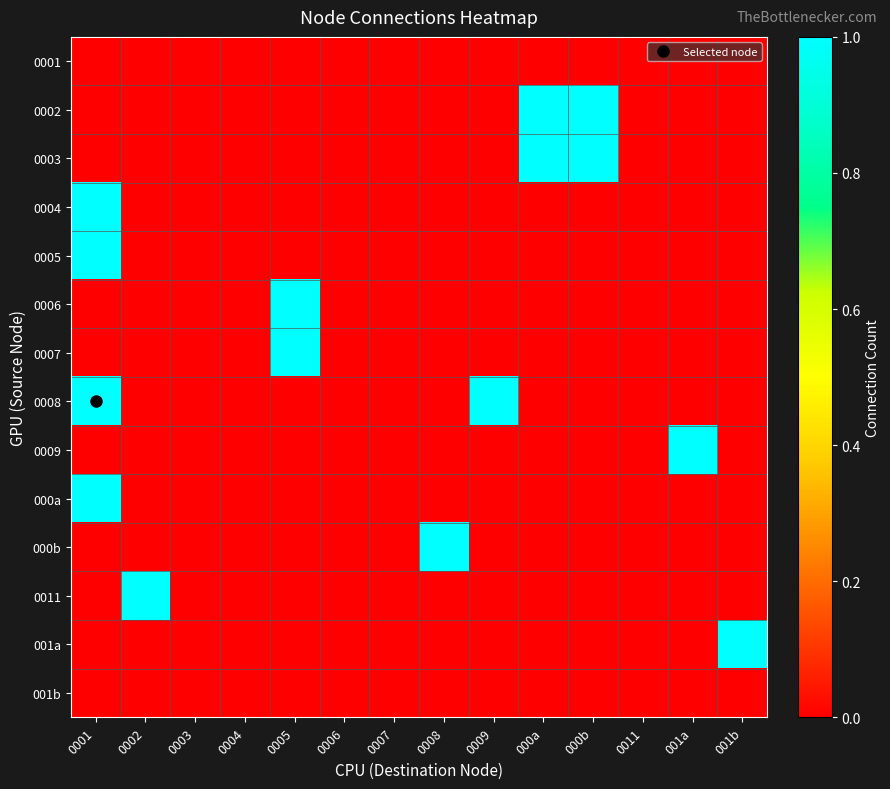

Reading right to left, what are all the values shown in this chart?

0001: 001b=0	001a=0	0011=0	000b=0	000a=0	0009=0	0008=0	0007=0	0006=0	0005=0	0004=0	0003=0	0002=0	0001=0
0002: 001b=0	001a=0	0011=0	000b=1	000a=1	0009=0	0008=0	0007=0	0006=0	0005=0	0004=0	0003=0	0002=0	0001=0
0003: 001b=0	001a=0	0011=0	000b=1	000a=1	0009=0	0008=0	0007=0	0006=0	0005=0	0004=0	0003=0	0002=0	0001=0
0004: 001b=0	001a=0	0011=0	000b=0	000a=0	0009=0	0008=0	0007=0	0006=0	0005=0	0004=0	0003=0	0002=0	0001=1
0005: 001b=0	001a=0	0011=0	000b=0	000a=0	0009=0	0008=0	0007=0	0006=0	0005=0	0004=0	0003=0	0002=0	0001=1
0006: 001b=0	001a=0	0011=0	000b=0	000a=0	0009=0	0008=0	0007=0	0006=0	0005=1	0004=0	0003=0	0002=0	0001=0
0007: 001b=0	001a=0	0011=0	000b=0	000a=0	0009=0	0008=0	0007=0	0006=0	0005=1	0004=0	0003=0	0002=0	0001=0
0008: 001b=0	001a=0	0011=0	000b=0	000a=0	0009=1	0008=0	0007=0	0006=0	0005=0	0004=0	0003=0	0002=0	0001=1
0009: 001b=0	001a=1	0011=0	000b=0	000a=0	0009=0	0008=0	0007=0	0006=0	0005=0	0004=0	0003=0	0002=0	0001=0
000a: 001b=0	001a=0	0011=0	000b=0	000a=0	0009=0	0008=0	0007=0	0006=0	0005=0	0004=0	0003=0	0002=0	0001=1
000b: 001b=0	001a=0	0011=0	000b=0	000a=0	0009=0	0008=1	0007=0	0006=0	0005=0	0004=0	0003=0	0002=0	0001=0
0011: 001b=0	001a=0	0011=0	000b=0	000a=0	0009=0	0008=0	0007=0	0006=0	0005=0	0004=0	0003=0	0002=1	0001=0
001a: 001b=1	001a=0	0011=0	000b=0	000a=0	0009=0	0008=0	0007=0	0006=0	0005=0	0004=0	0003=0	0002=0	0001=0
001b: 001b=0	001a=0	0011=0	000b=0	000a=0	0009=0	0008=0	0007=0	0006=0	0005=0	0004=0	0003=0	0002=0	0001=0